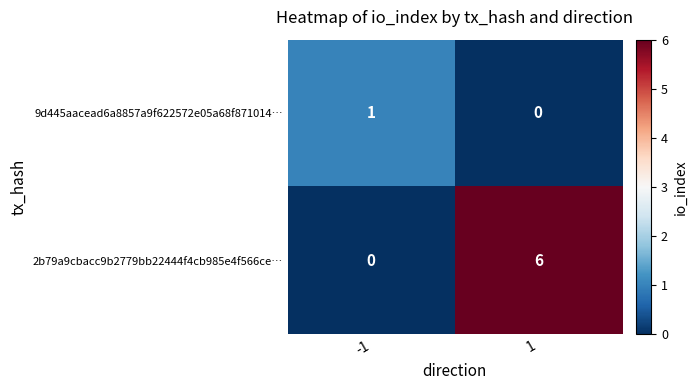

Rank the series at -1 from highest to lowest value.

9d445aacead6a8857a9f622572e05a68f871014…, 2b79a9cbacc9b2779bb22444f4cb985e4f566ce…